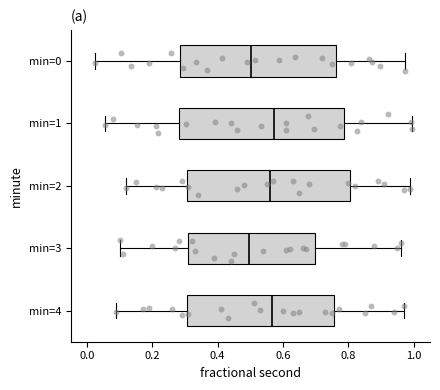

Reading bottom to top, read every box against the x-axis: the position of its median line, the range the box covers, and the ends of its whiskers. The values are not printed on the chart, so give them approximately, as read against the axis.

min=4: median 0.56, box 0.30 to 0.76, whiskers 0.10 to 0.98
min=3: median 0.50, box 0.32 to 0.70, whiskers 0.10 to 0.96
min=2: median 0.56, box 0.30 to 0.80, whiskers 0.12 to 1.00
min=1: median 0.58, box 0.28 to 0.78, whiskers 0.06 to 1.00
min=0: median 0.50, box 0.28 to 0.76, whiskers 0.02 to 0.98